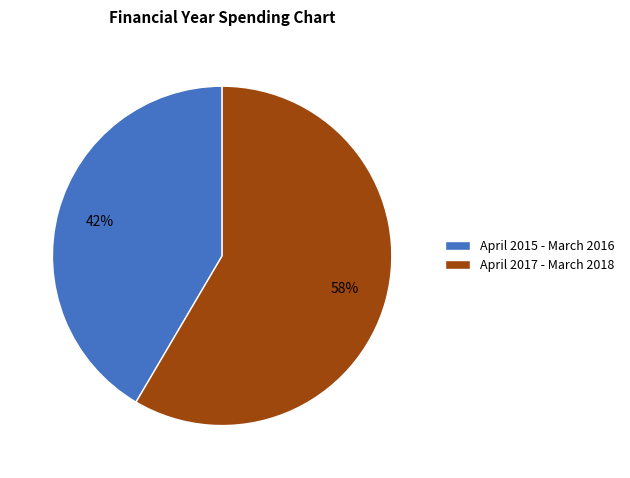

What is the ratio of the value at April 2017 - March 2018 to the value at April 2015 - March 2016?

1.4